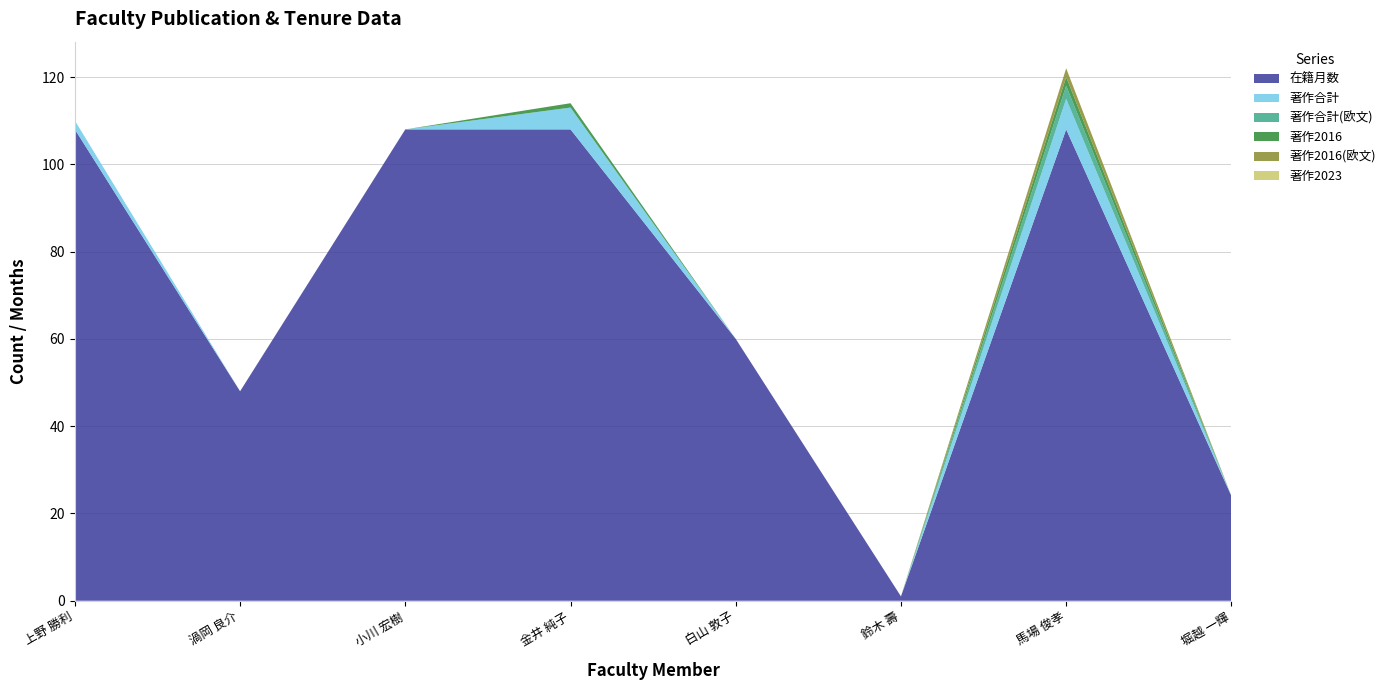

Reading right to left, list all the values displayed in this chart.

在籍月数: 24	108	1	60	108	108	48	108
著作合計: 0	7	0	0	5	0	0	2
著作合計(欧文): 0	3	0	0	0	0	0	0
著作2016: 0	2	0	0	1	0	0	0
著作2016(欧文): 0	2	0	0	0	0	0	0
著作2023: 0	0	0	0	0	0	0	0